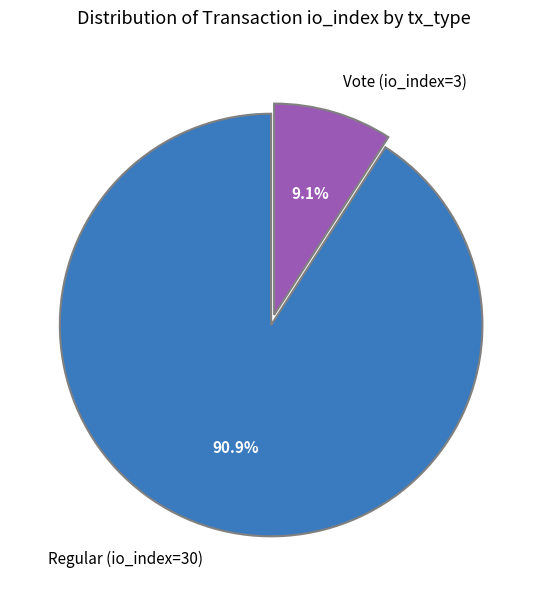

What percentage is NOT represented by Regular (io_index=30)?

9.1%